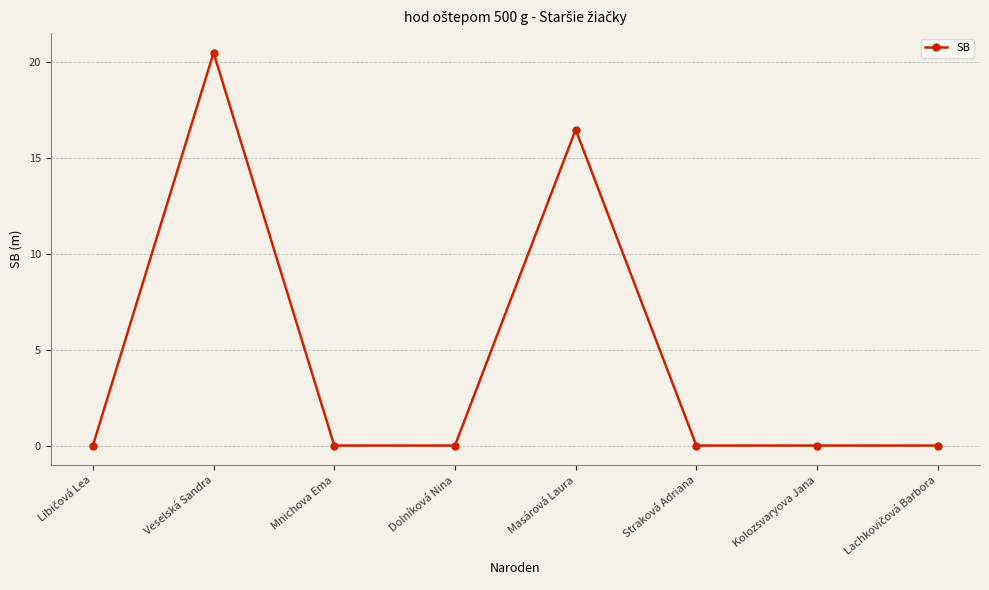

The chart shows a value of 14.2 at Kolozsvaryova Jana. True or false?

False